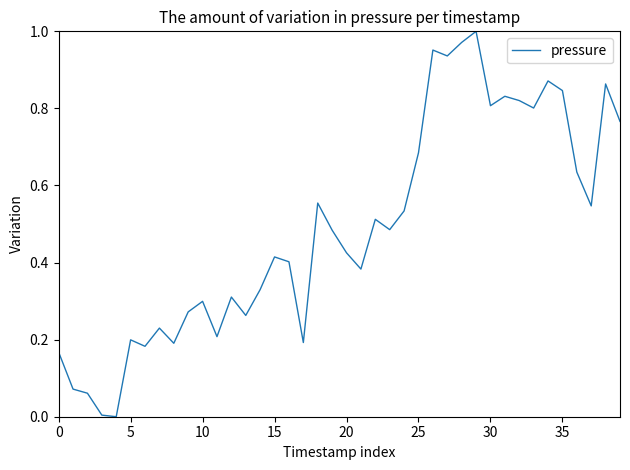

Count the number of categories in the chart.

40